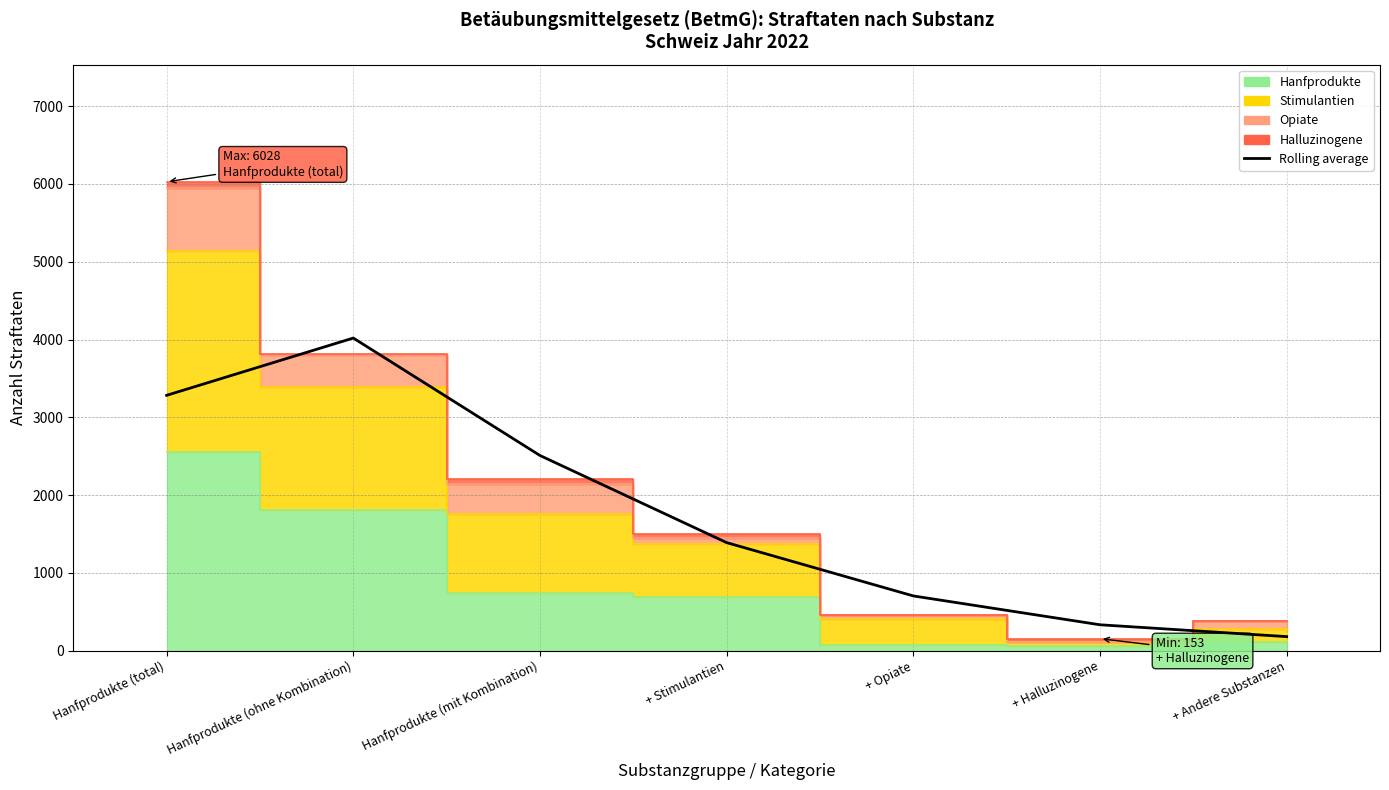

The chart shows a value of 702.3 at + Opiate. True or false?

True